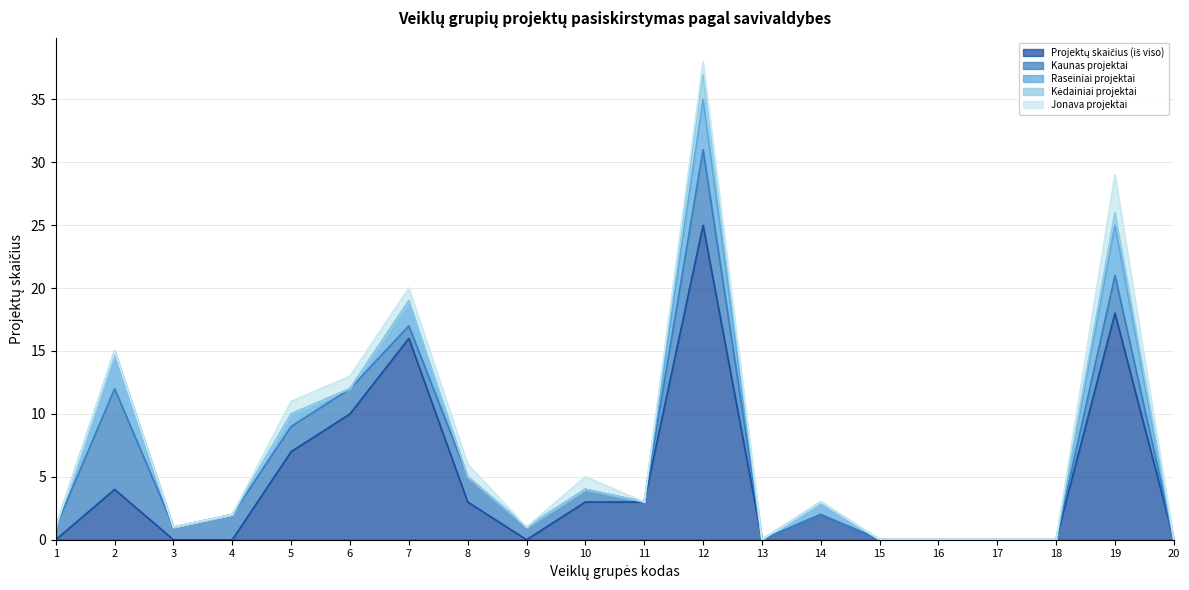

Which series changed the most between 1 and 9?

Projektų skaičius (iš viso)